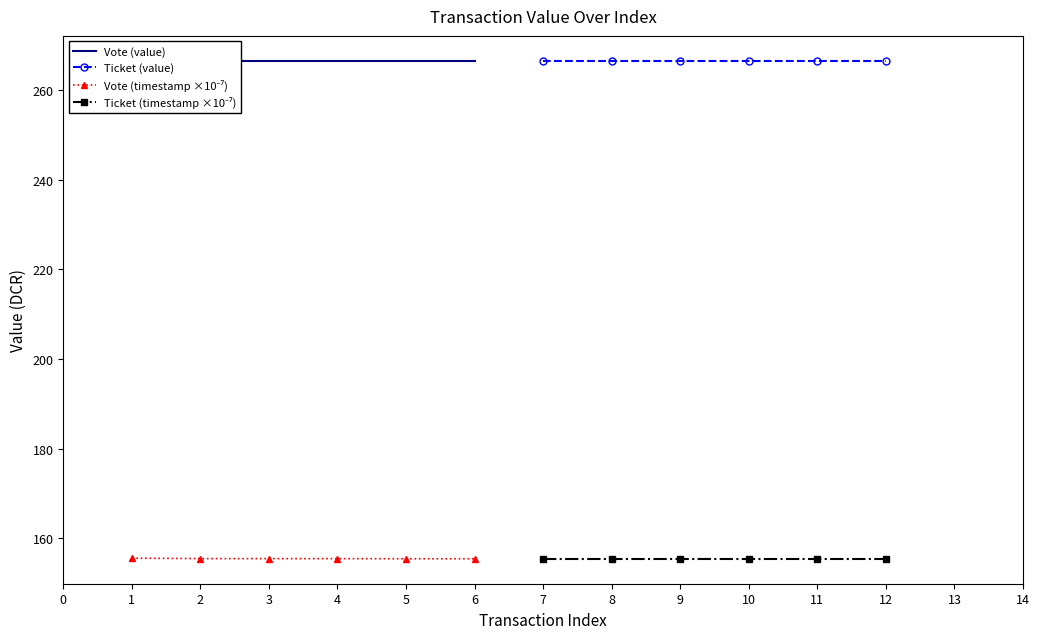

Which series has the widest spread of values?

Vote (timestamp ×10⁻⁷)